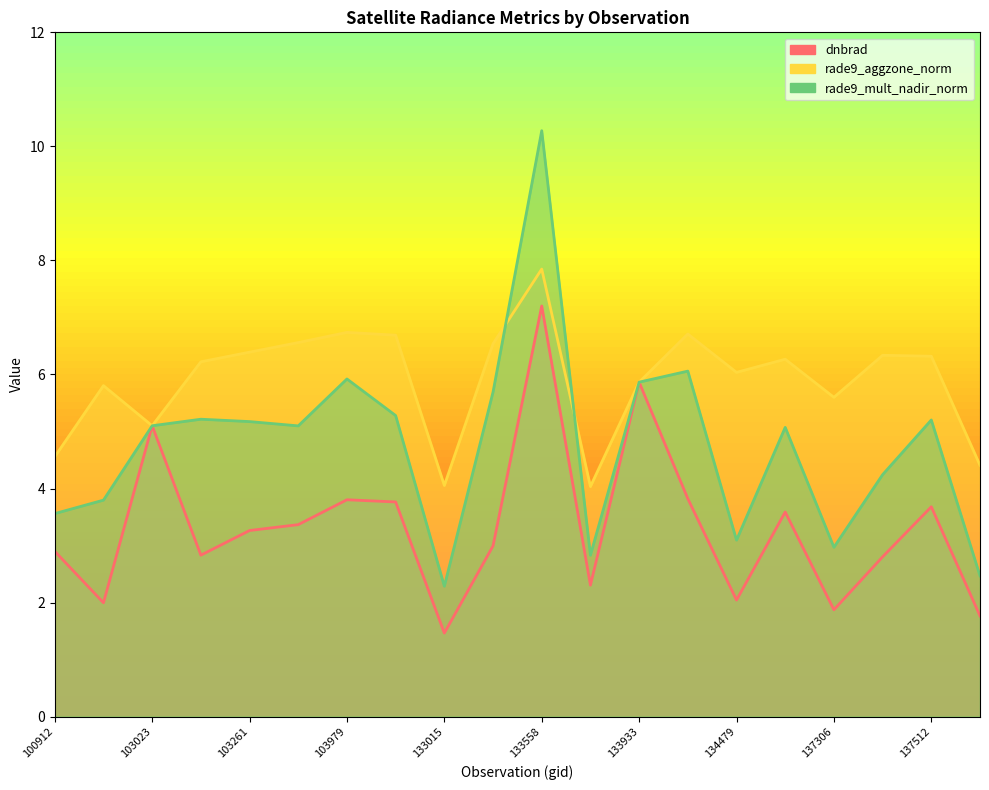

At which label is dnbrad closest to 4?

134296